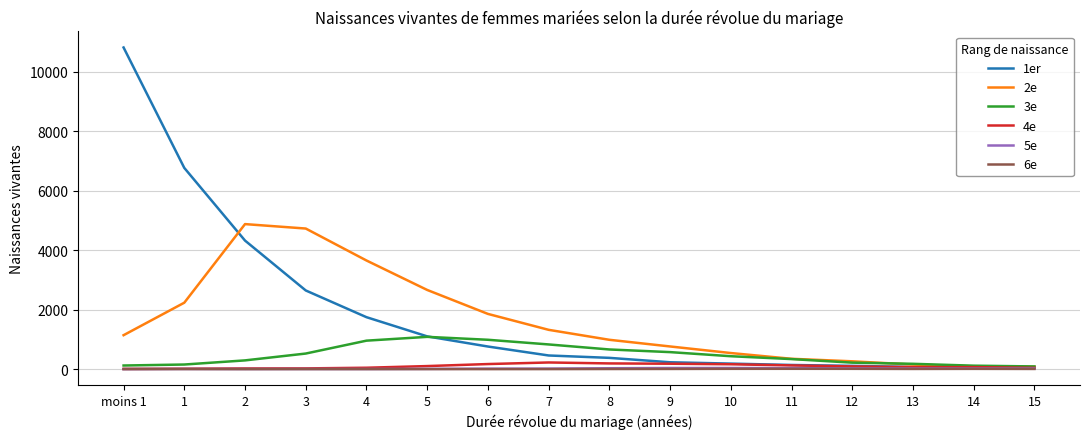

Which series has the widest spread of values?

1er